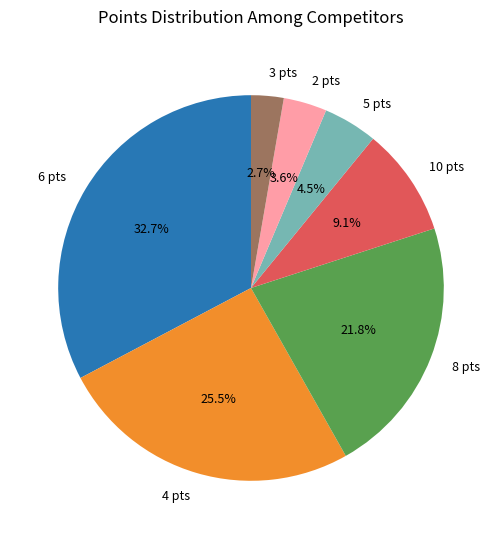

Does 10 pts account for over 50% of the chart?

No